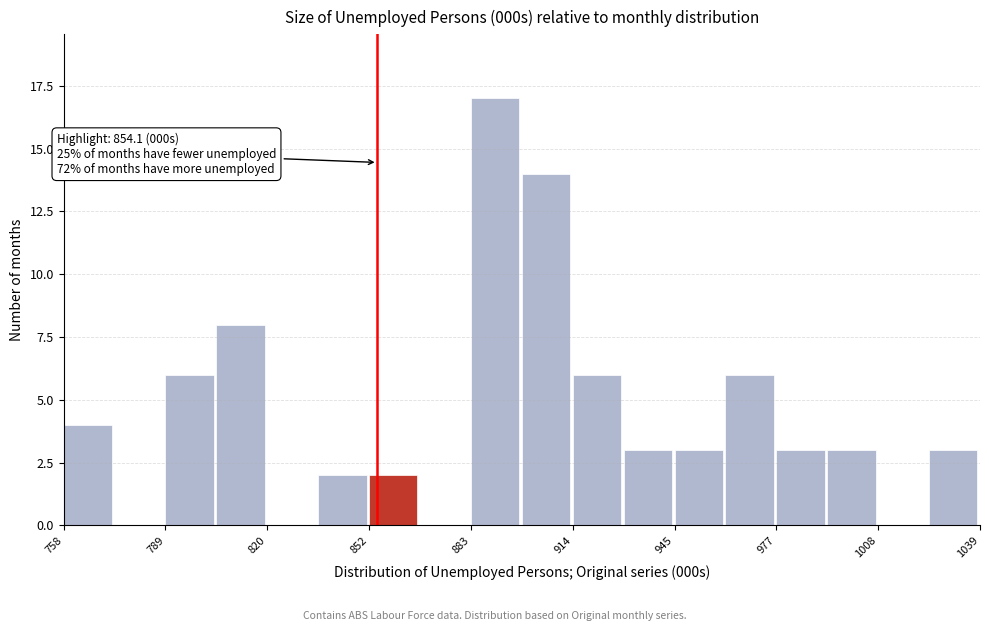

Around what value on the x-axis is the tallest bar? Give the approximate position of its centre, as read against the axis.

890